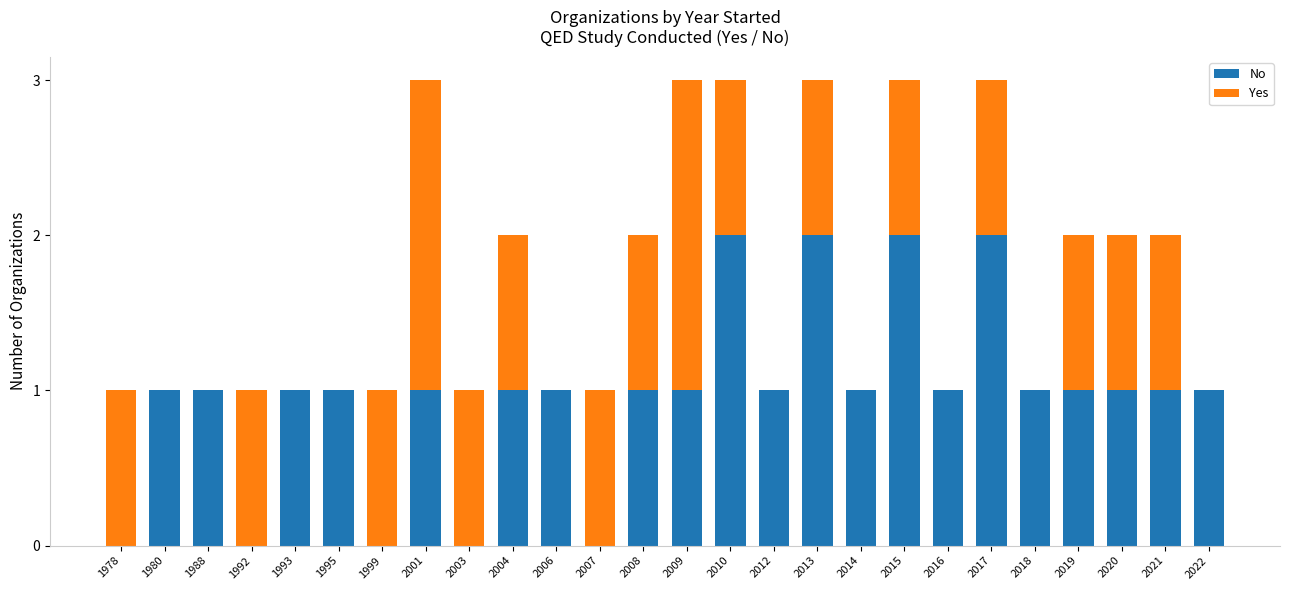

The value of No at 2003 is 0. True or false?

True